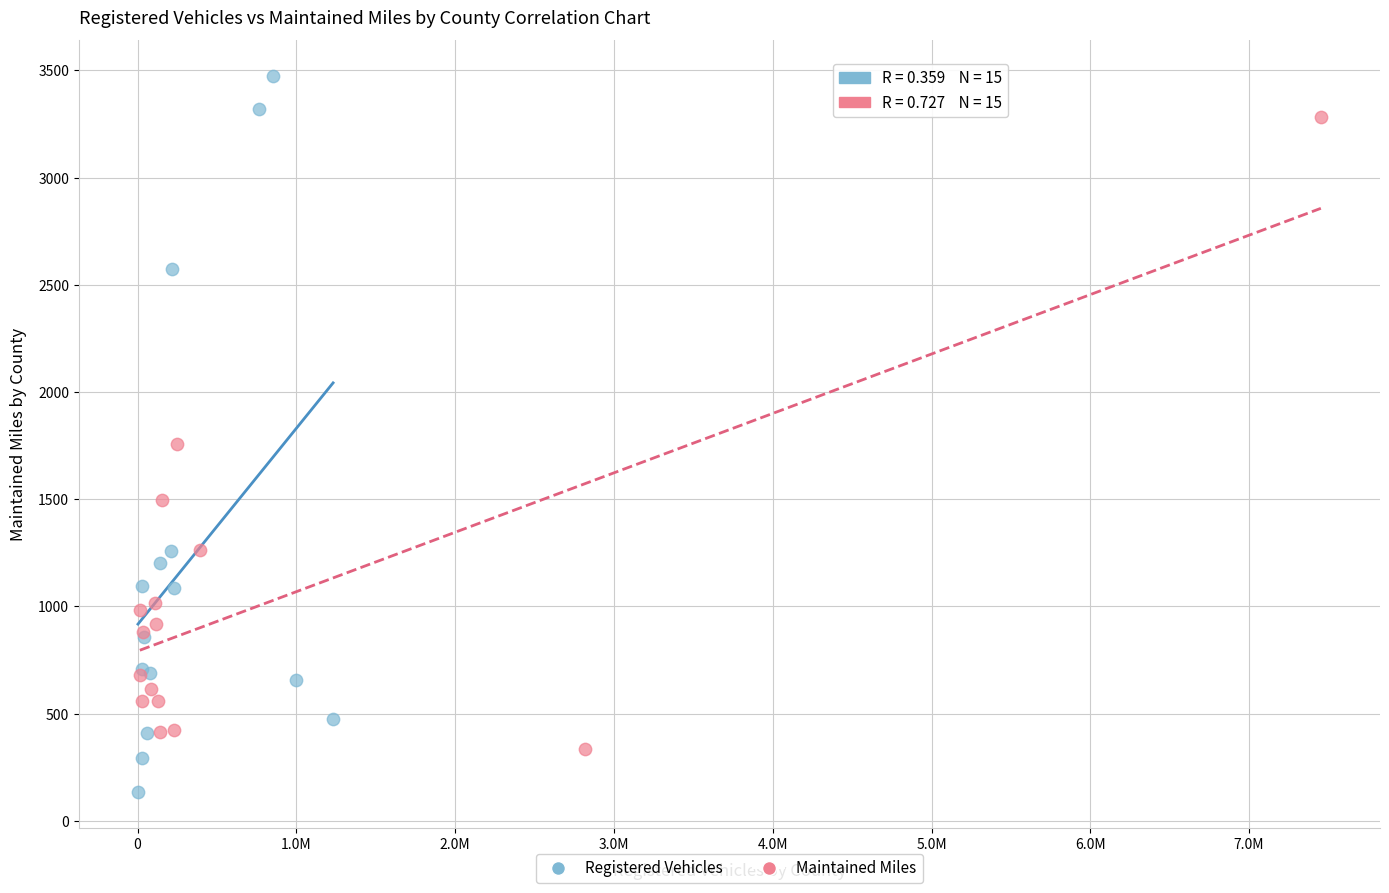

Which series contains the highest Y value?

Registered Vehicles